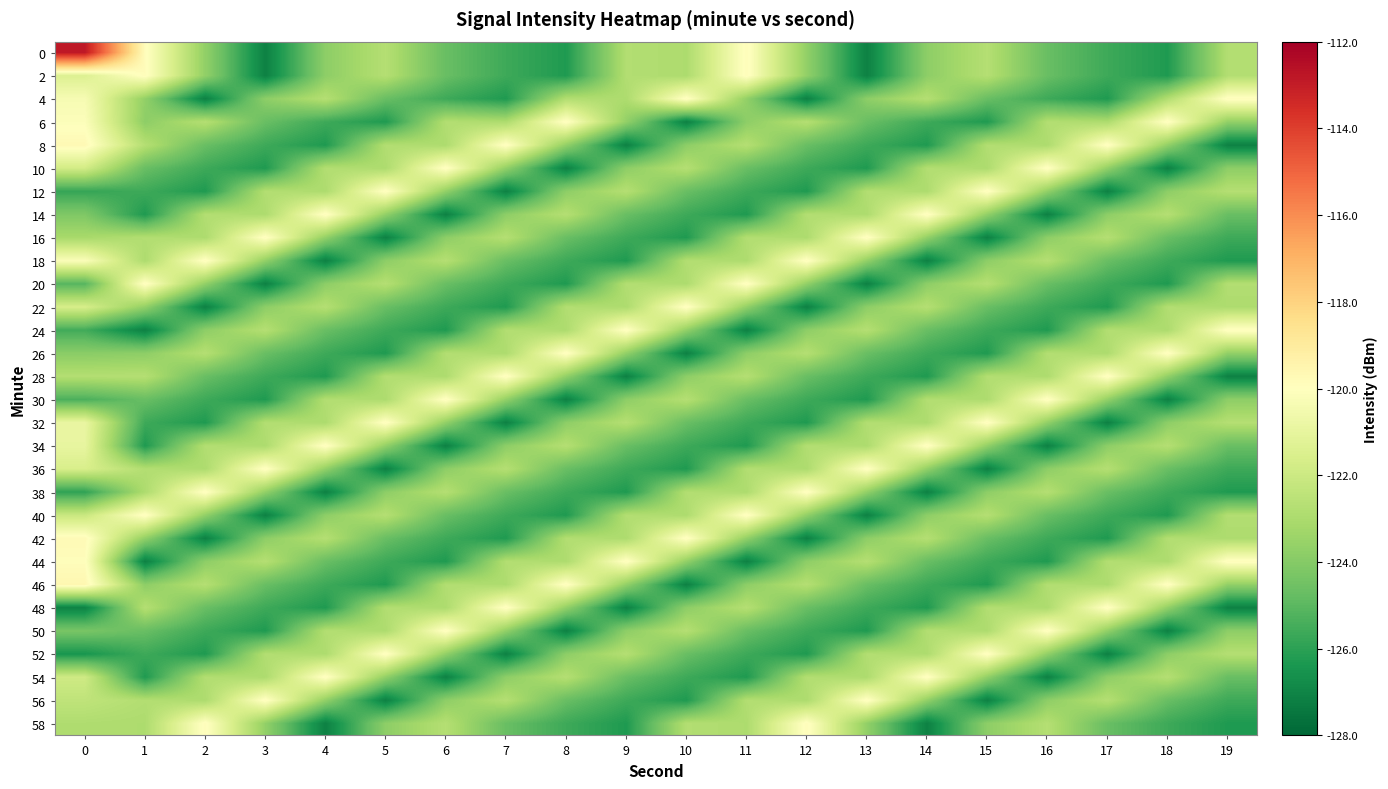

List the series in order of their peak value, lowest first.

2, 4, 6, 10, 12, 14, 16, 18, 20, 22, 24, 26, 28, 30, 32, 34, 36, 38, 40, 44, 48, 50, 52, 54, 56, 58, 42, 8, 46, 0